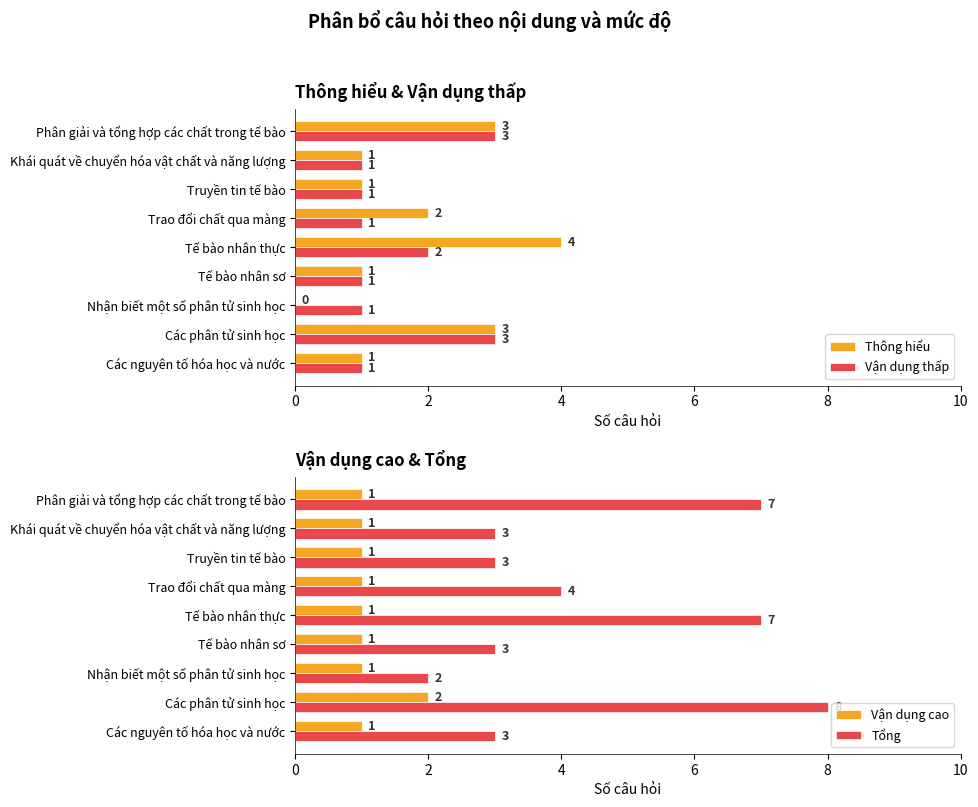

Read the Vận dụng thấp value at Phân giải và tổng hợp các chất trong tế bào.

3